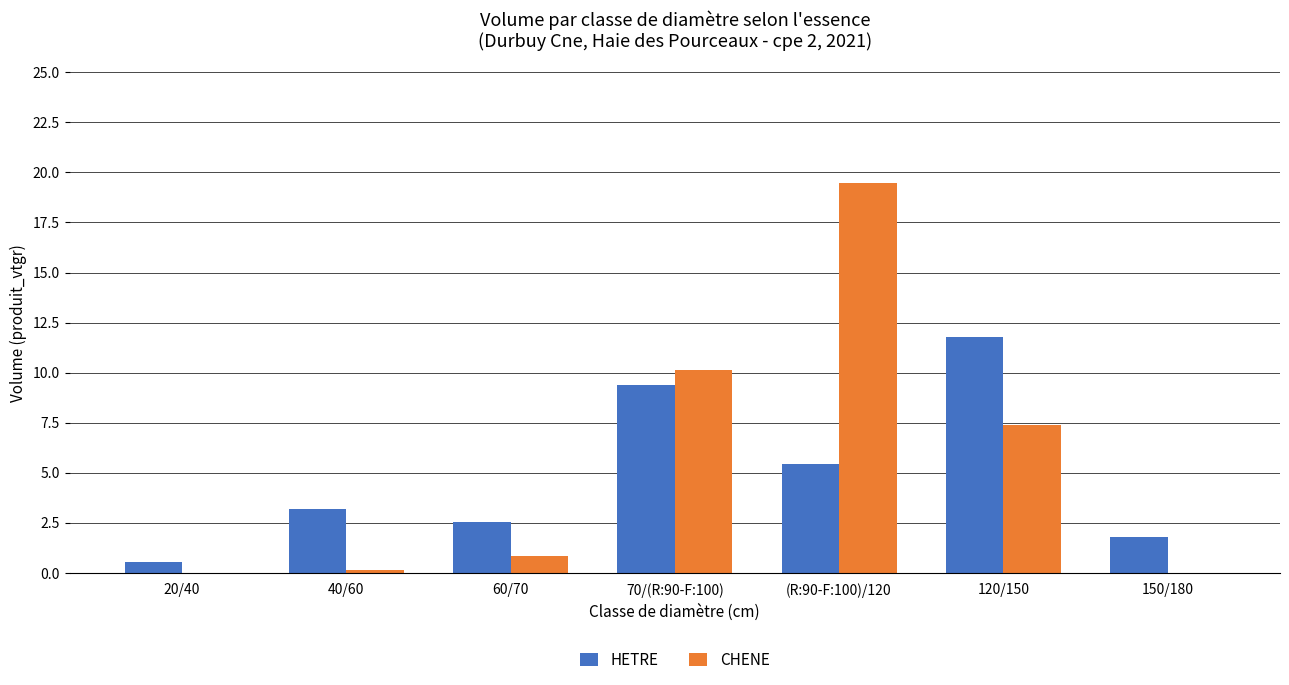

True or false: CHENE has a value of -10.6 at 150/180.

False